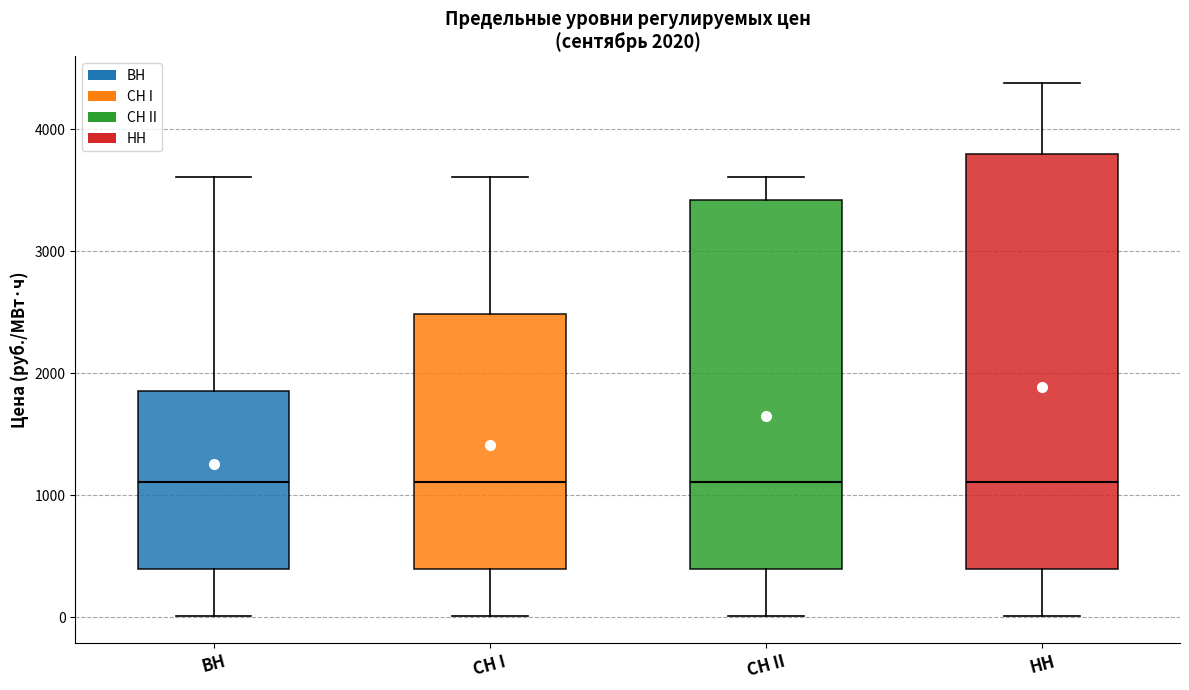

Which box is the tallest, from its lower edge to its upper edge?

НН